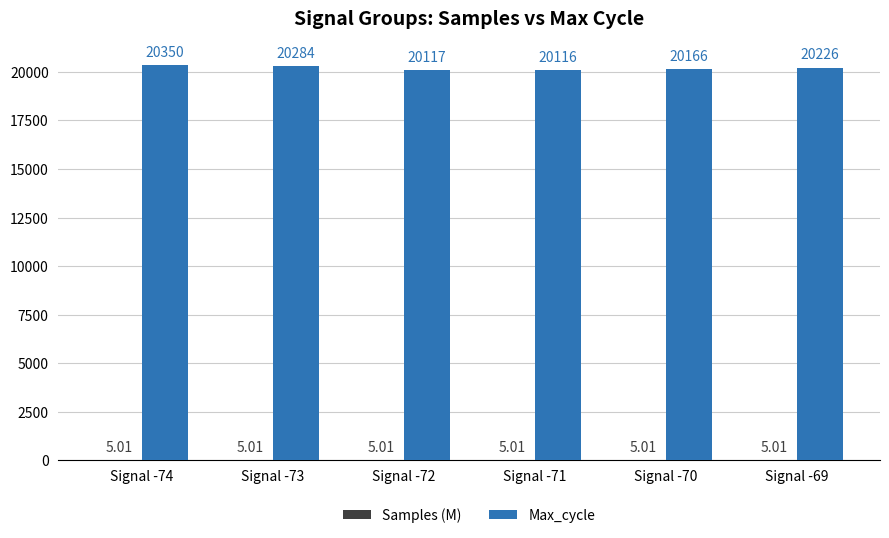

What is the average value of the Max_cycle series?

20209.8